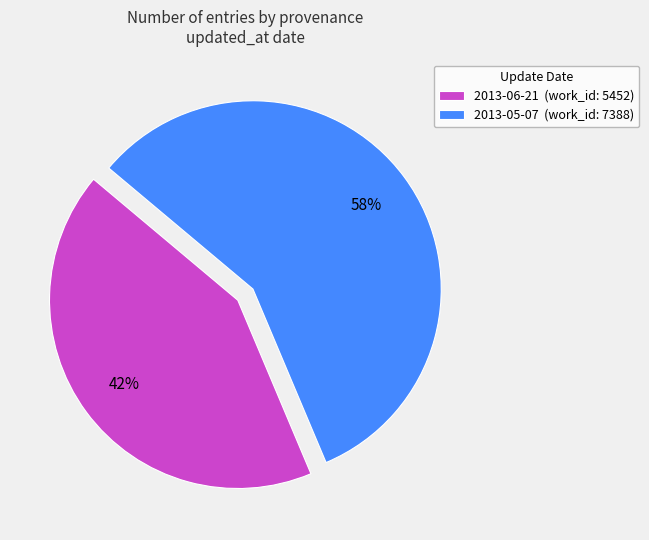

Combined, do 2013-06-21 (work_id: 5452) and 2013-05-07 (work_id: 7388) account for over 50%?

Yes